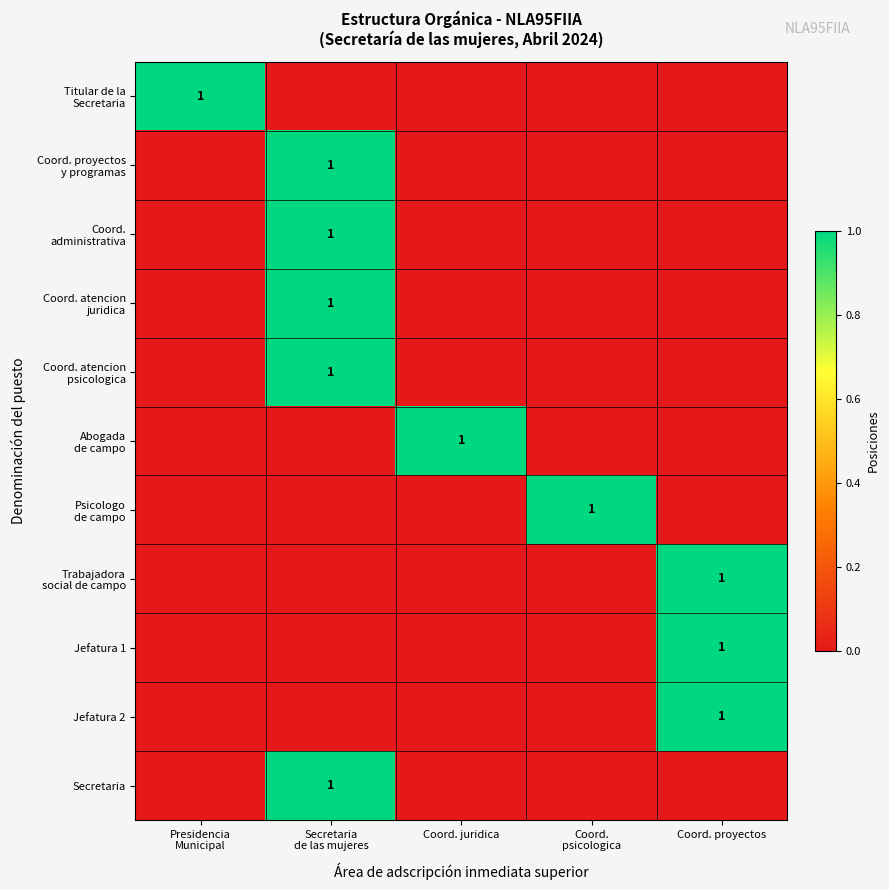

Which category has the lowest value in the Abogada de campo series?

Presidencia Municipal